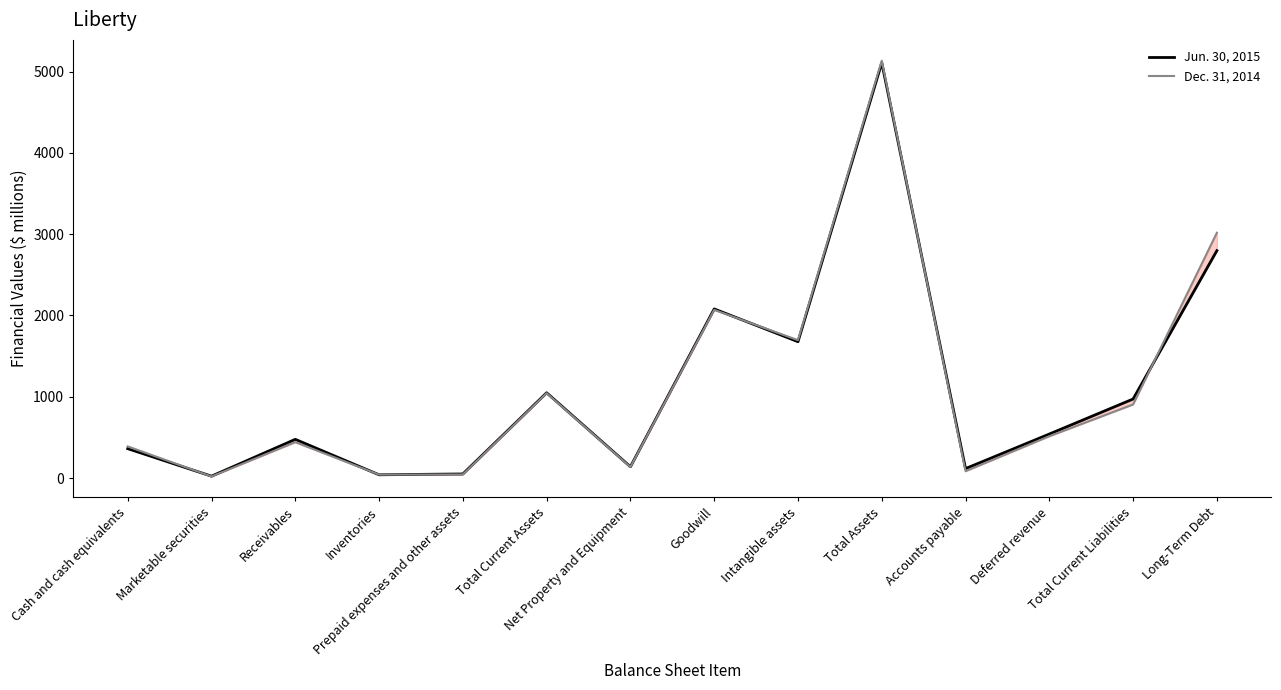

Which series changed the most between Inventories and Goodwill?

Jun. 30, 2015